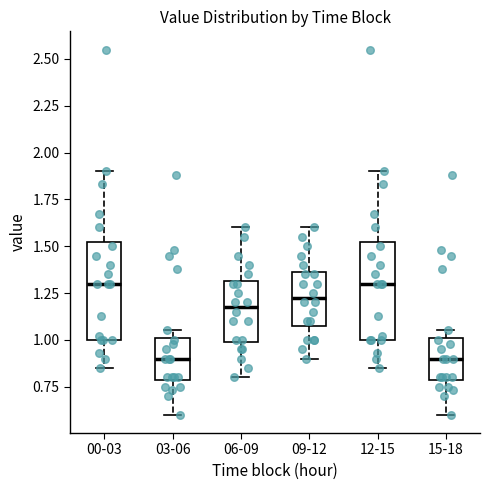

Reading left to right, read every box against the y-axis: the position of its median line, the range the box covers, and the ends of its whiskers. The values are not printed on the chart, so give them approximately, as read against the axis.

00-03: median 1.30, box 1.00 to 1.55, whiskers 0.85 to 1.90
03-06: median 0.90, box 0.80 to 1.00, whiskers 0.60 to 1.05
06-09: median 1.20, box 1.00 to 1.30, whiskers 0.80 to 1.60
09-12: median 1.25, box 1.10 to 1.35, whiskers 0.90 to 1.60
12-15: median 1.30, box 1.00 to 1.55, whiskers 0.85 to 1.90
15-18: median 0.90, box 0.80 to 1.00, whiskers 0.60 to 1.05